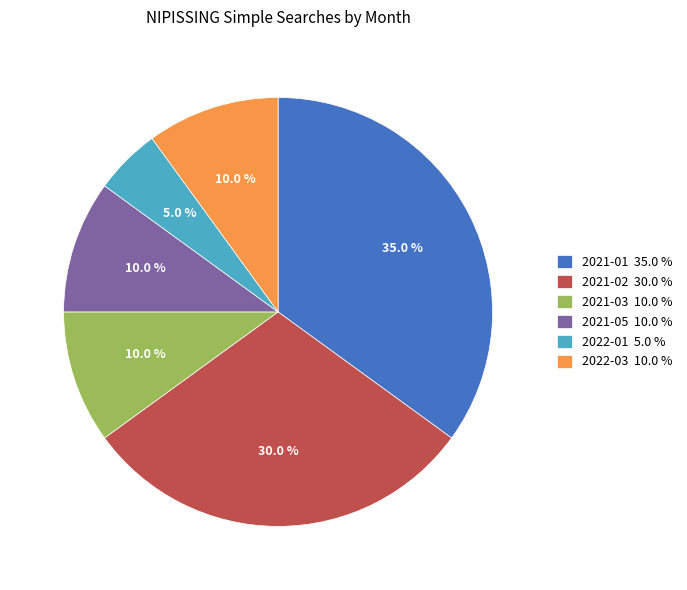

To the nearest percent, what is the difference between the largest and smallest slice percentages?

30%